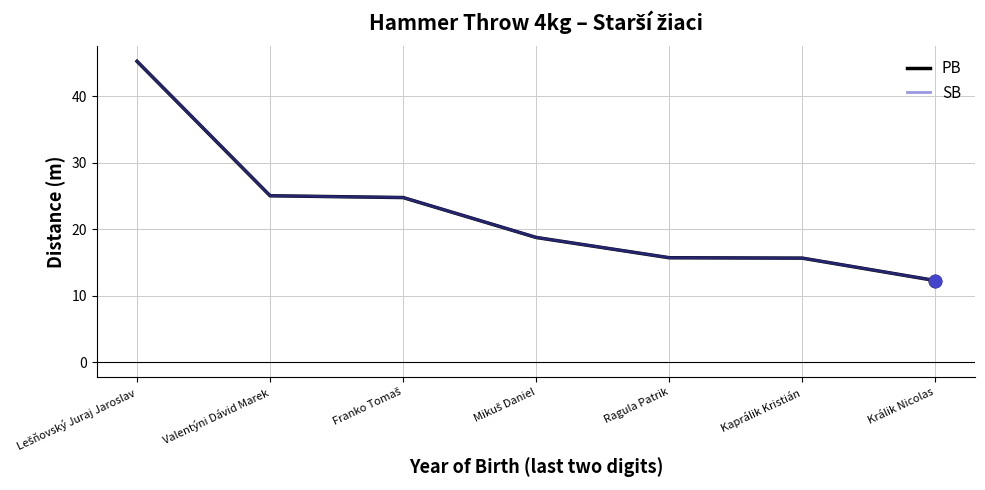

What is the total value across all series at Mikuš Daniel?

37.5